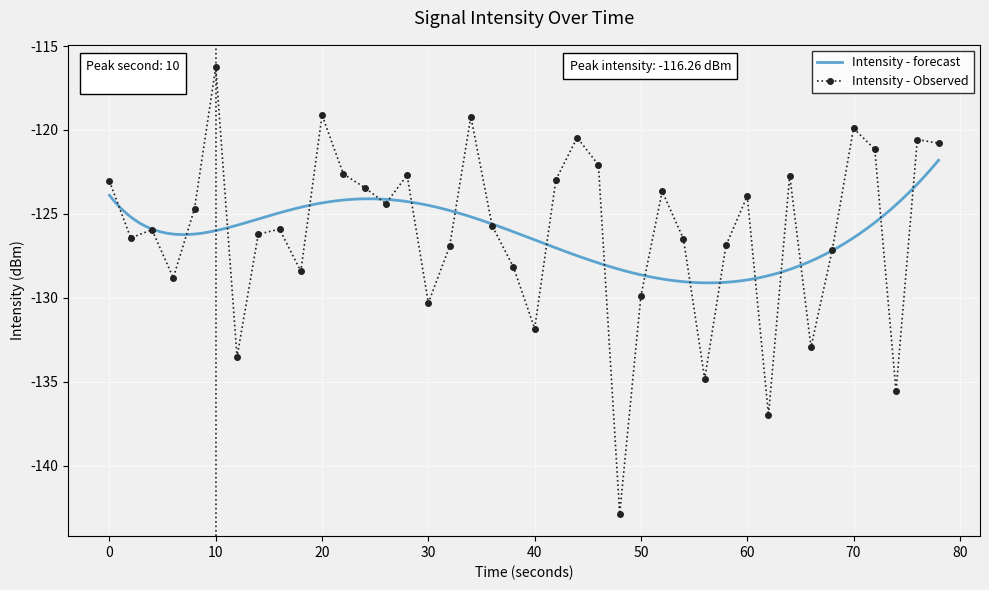

True or false: Intensity - Observed has a value of -119.1 at 20.

True